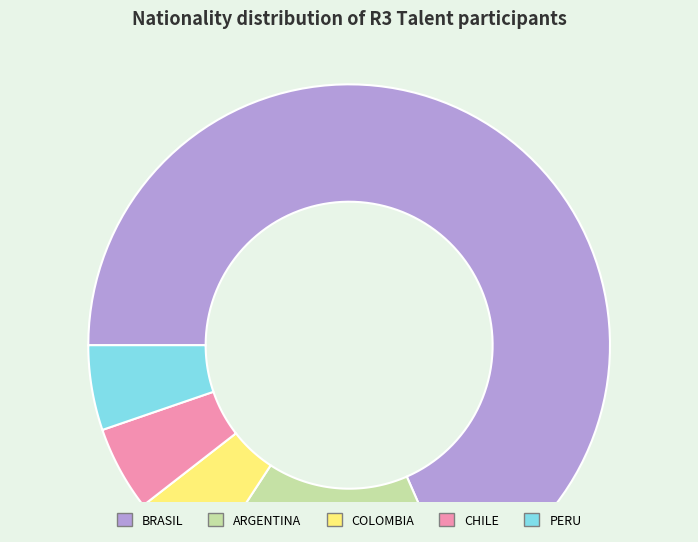

To the nearest percent, what is the difference between the ARGENTINA and COLOMBIA slice percentages?

11%